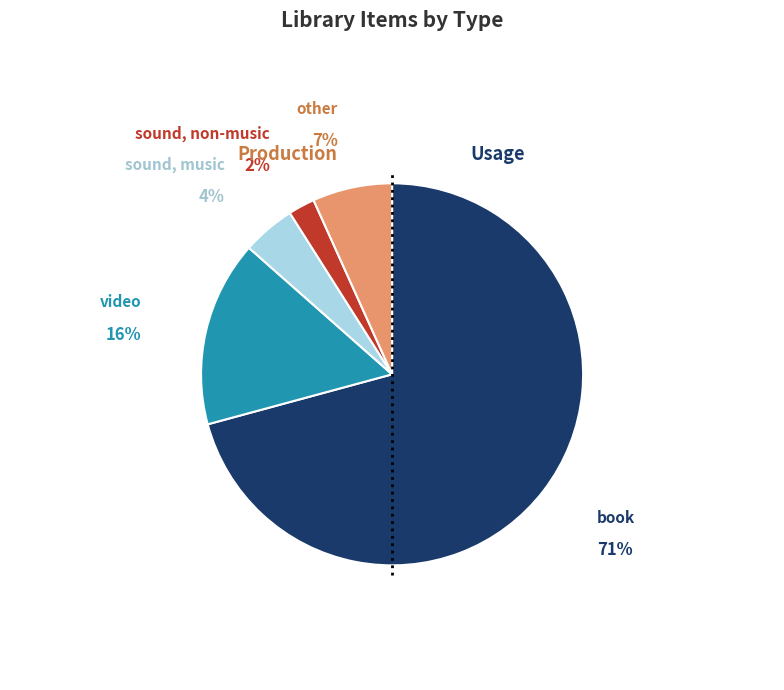

To the nearest percent, what is the average slice percentage?

20%